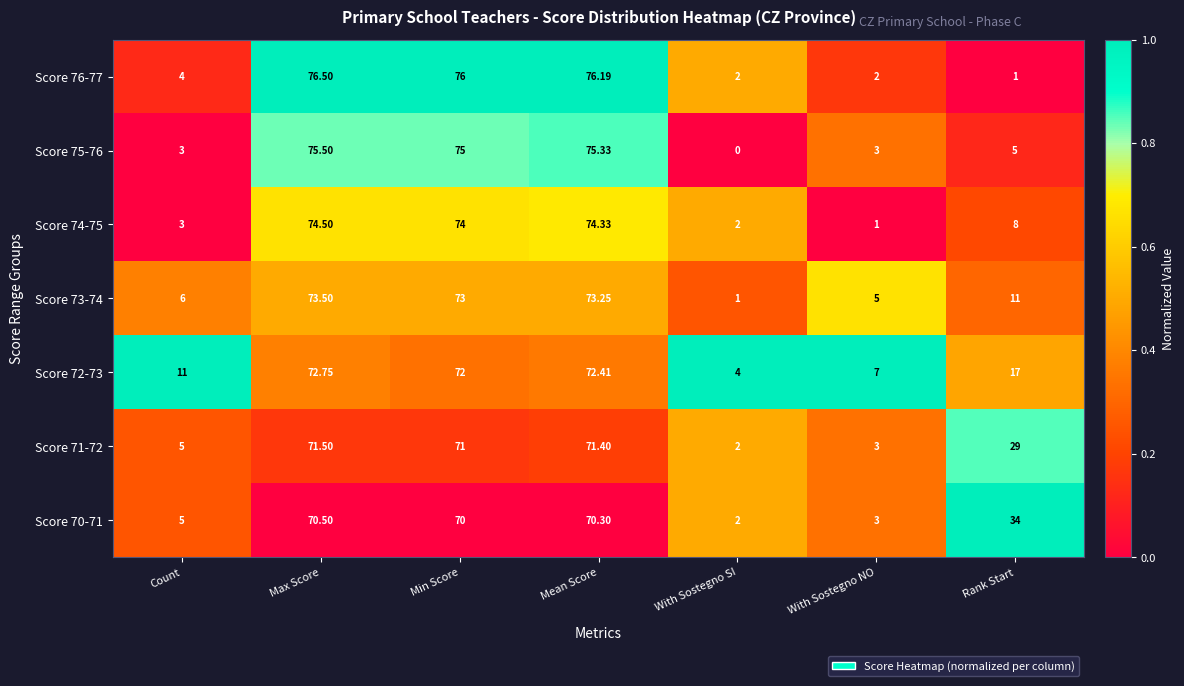

At which category does the chart reach its peak across all series?

Max Score